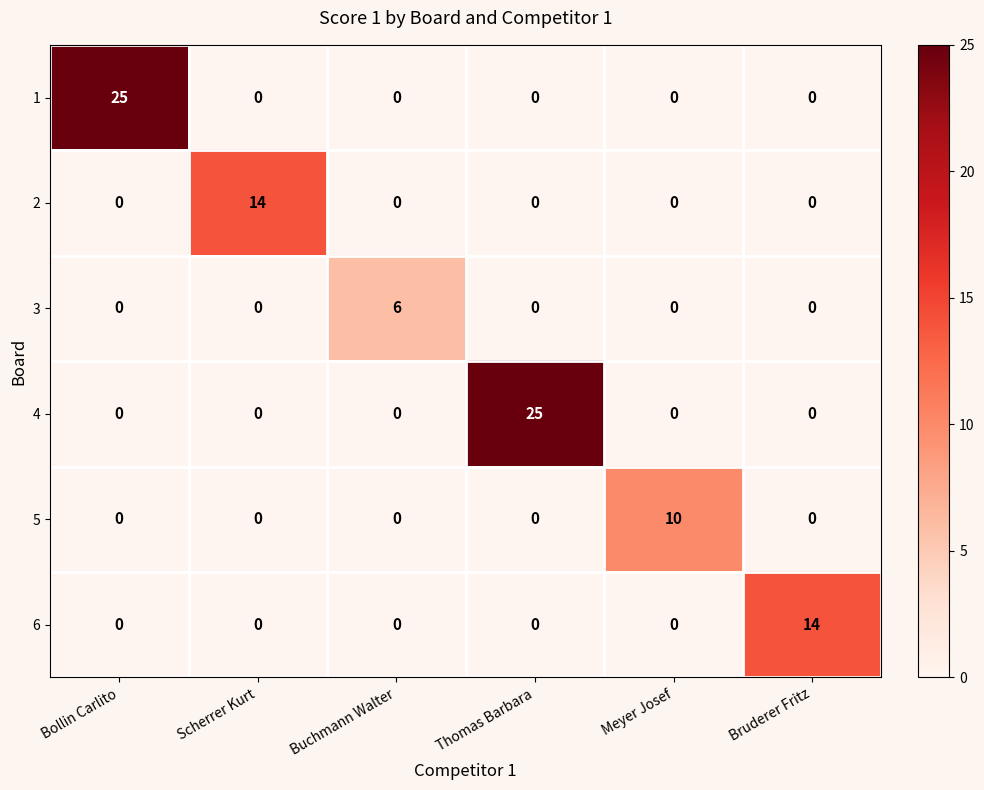

At which label does 1 reach its peak?

Bollin Carlito